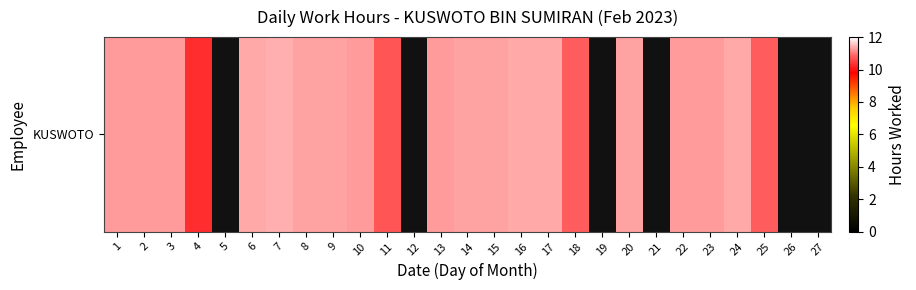

Where is the data nearest to the value 10?

4